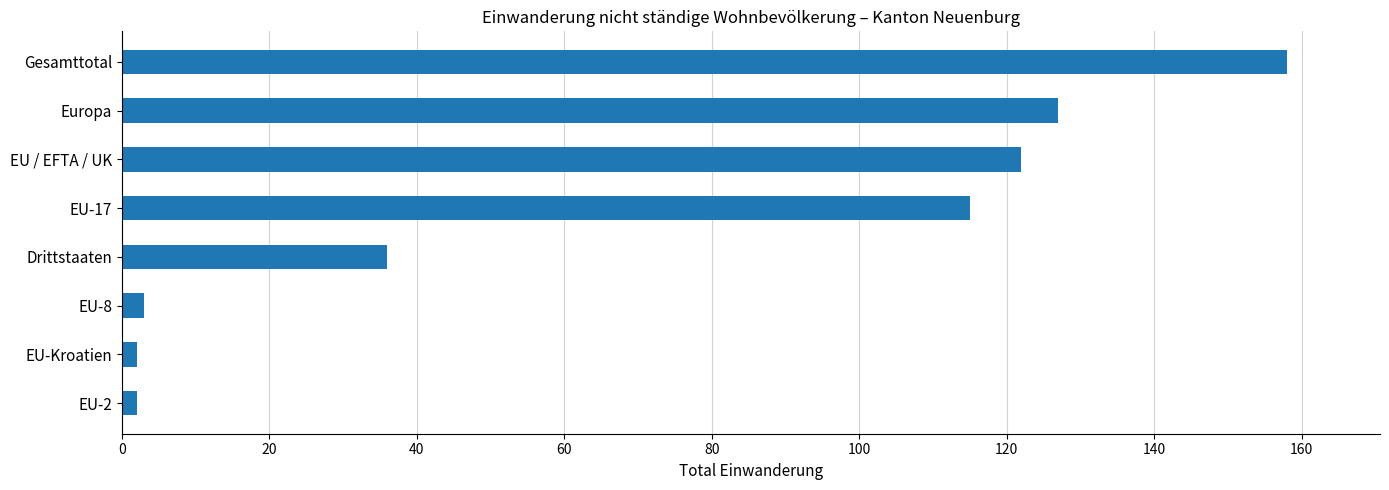

At which category does the chart reach its peak across all series?

Gesamttotal